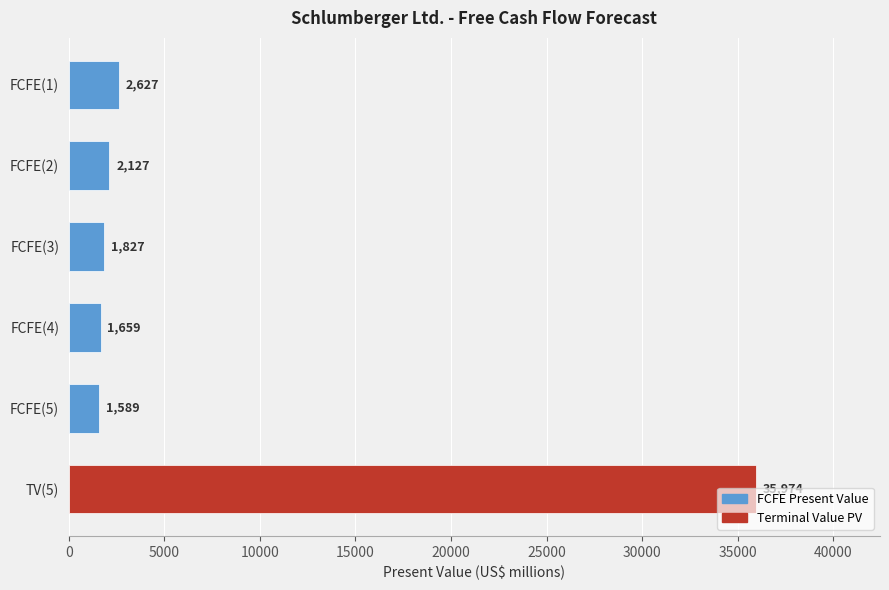

What position from the top is TV(5)?

6